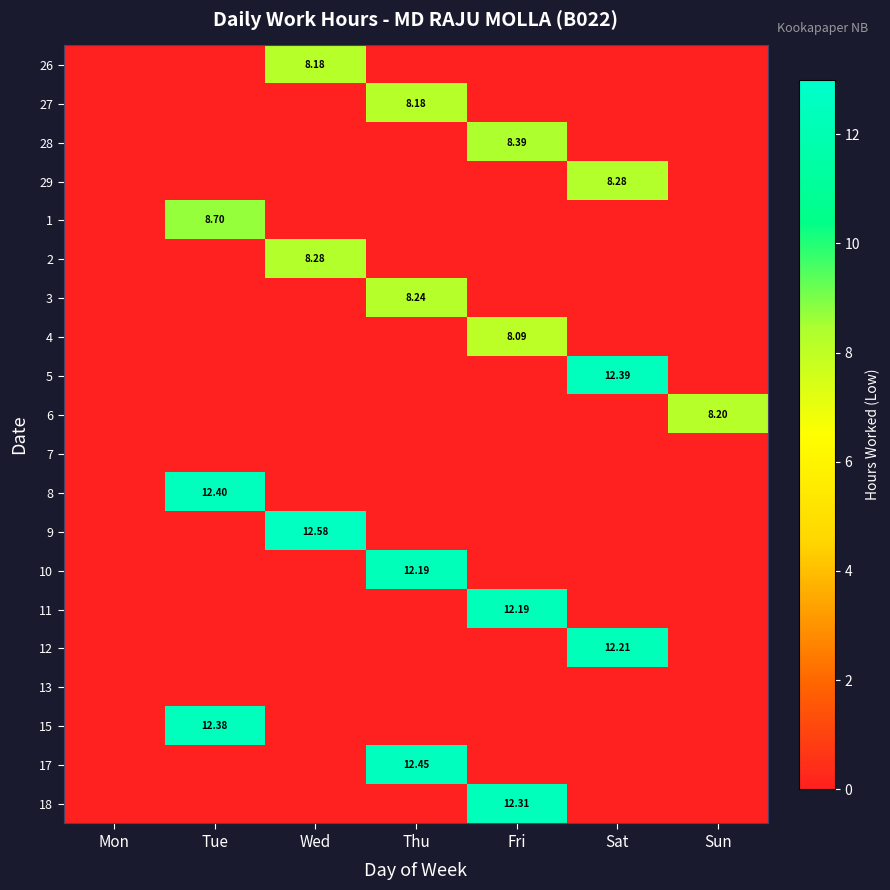

How many series are shown in this chart?

20